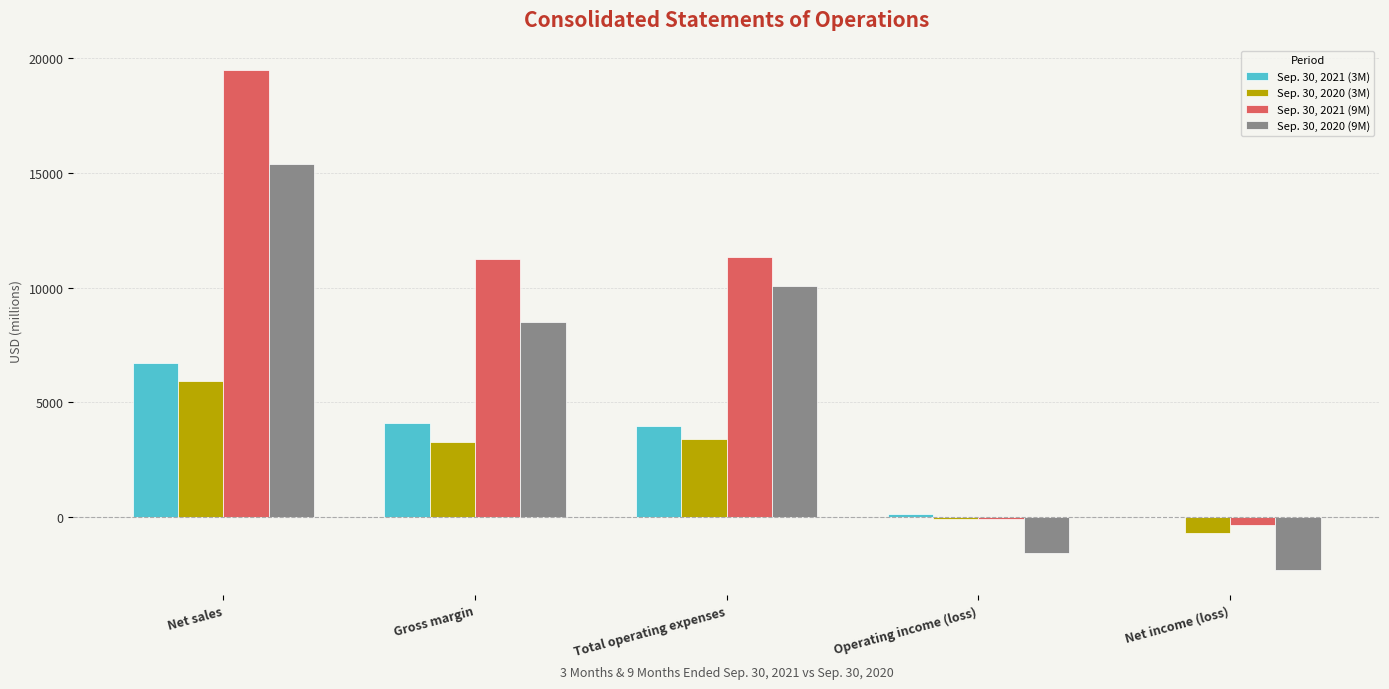

What is the maximum value shown in the chart?

19478